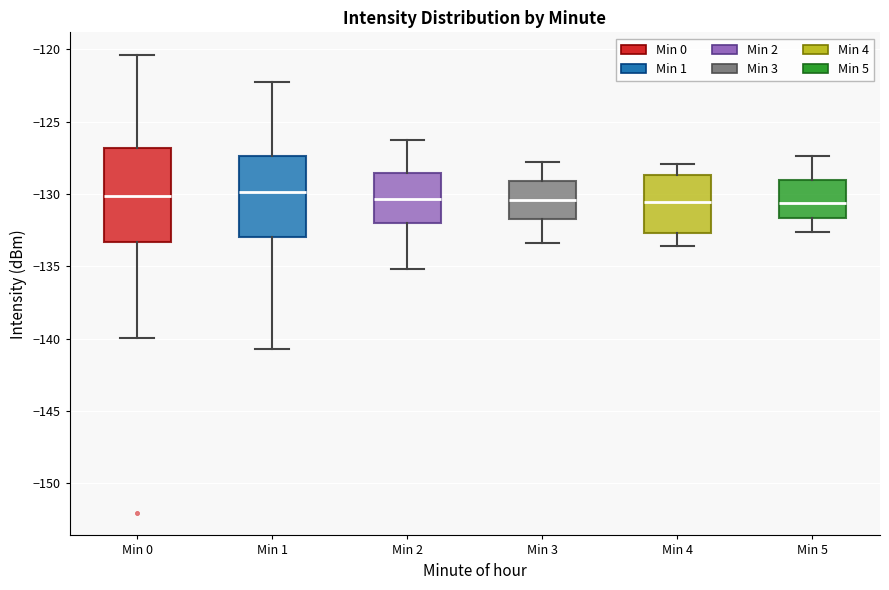

Reading left to right, read every box against the y-axis: the position of its median line, the range the box covers, and the ends of its whiskers. The values are not printed on the chart, so give them approximately, as read against the axis.

Min 0: median -130.0, box -133.5 to -127.0, whiskers -140.0 to -120.5
Min 1: median -130.0, box -133.0 to -127.5, whiskers -140.5 to -122.5
Min 2: median -130.5, box -132.0 to -128.5, whiskers -135.0 to -126.5
Min 3: median -130.5, box -131.5 to -129.0, whiskers -133.5 to -128.0
Min 4: median -130.5, box -132.5 to -128.5, whiskers -133.5 to -128.0
Min 5: median -130.5, box -131.5 to -129.0, whiskers -132.5 to -127.5